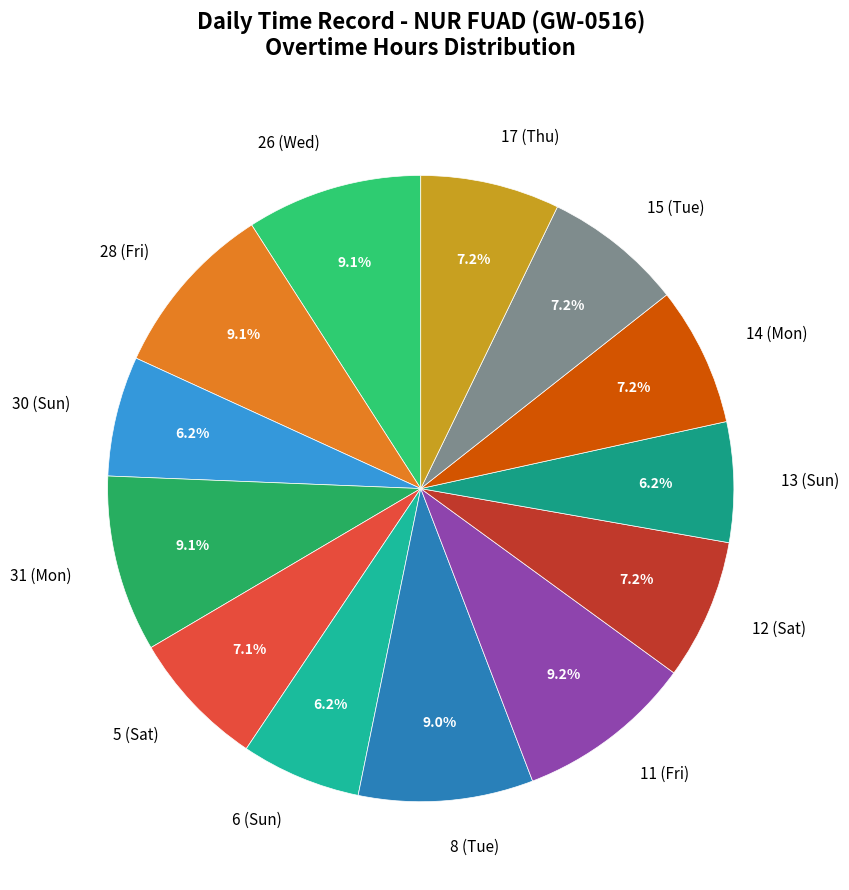

To the nearest percent, what is the difference between the 13 (Sun) and 5 (Sat) slice percentages?

1%